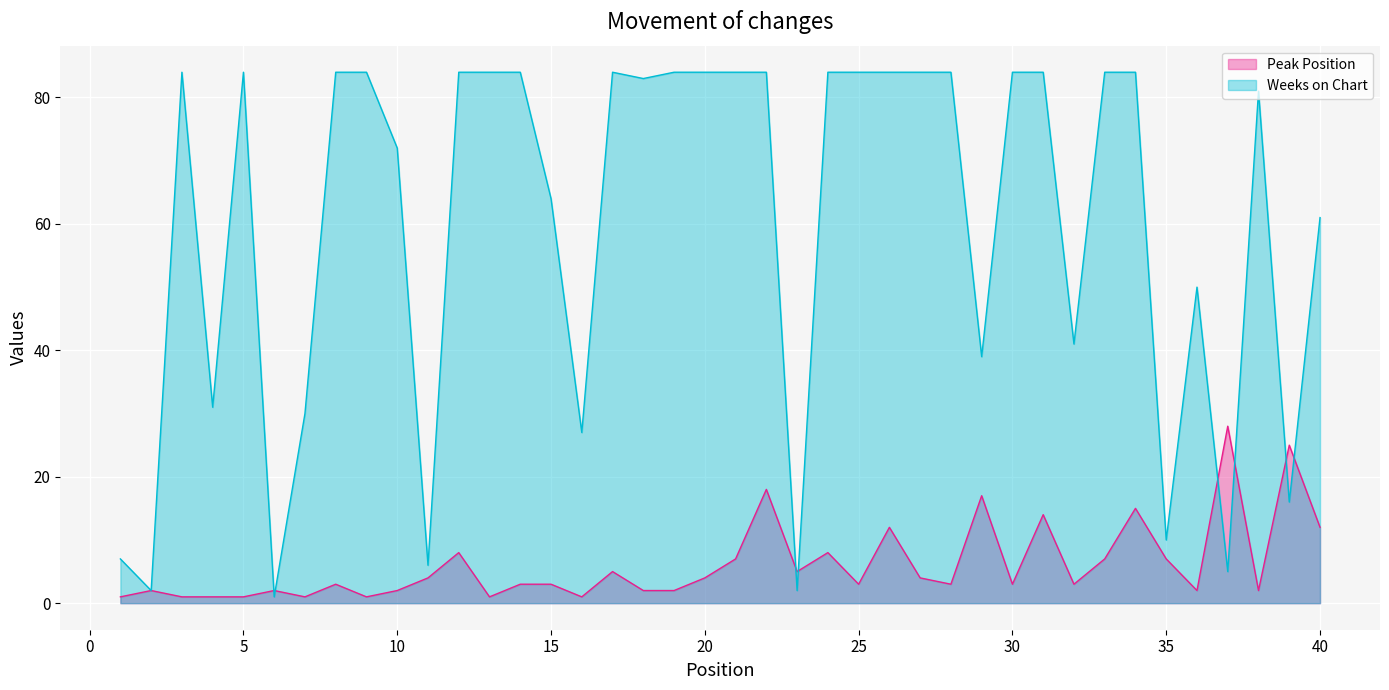

What is the highest value of the Peak Position series?

28